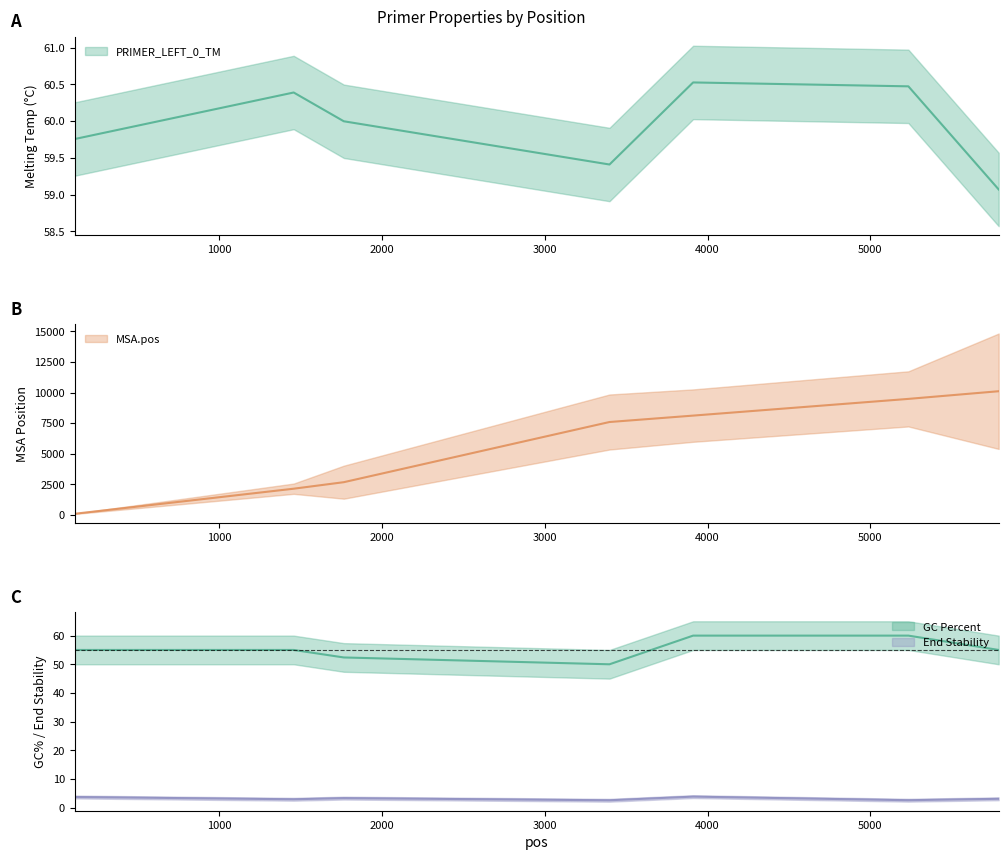

At which category does PRIMER_LEFT_0_GC_PERCENT reach its first local valley?

3397